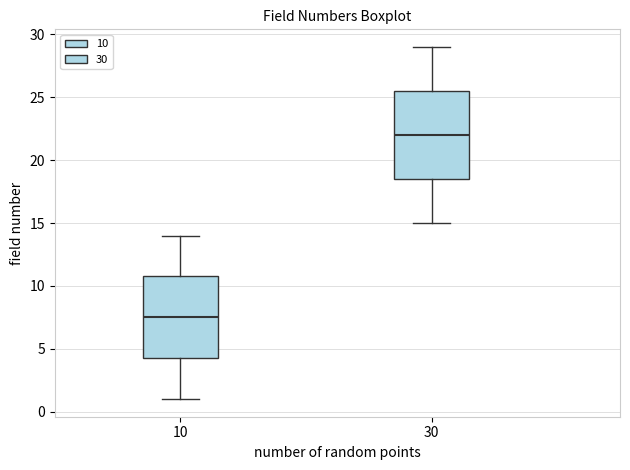

Comparing the boxes themselves (not the whiskers), which one is the tallest?

30